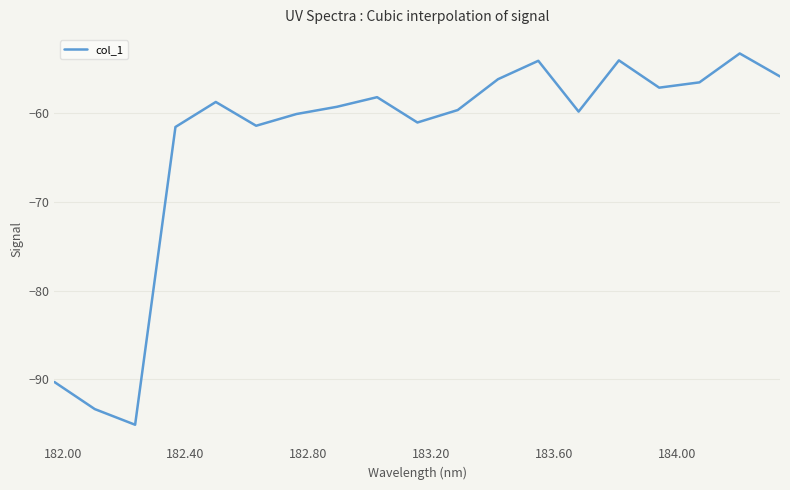

What is the smallest value displayed?

-95.1